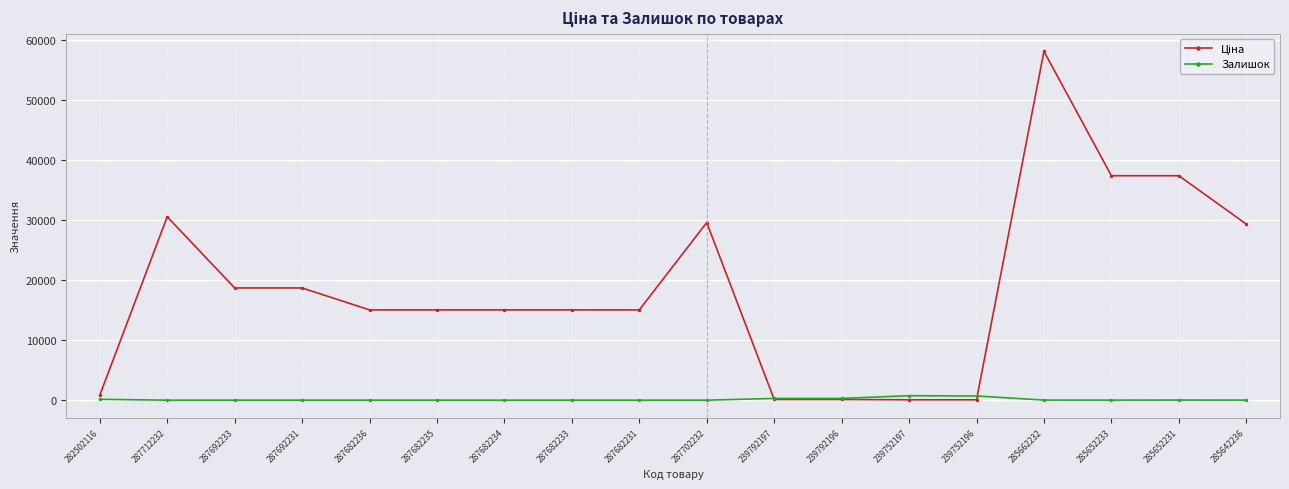

What is the difference between the highest and lowest values at 287682235?

15019.2